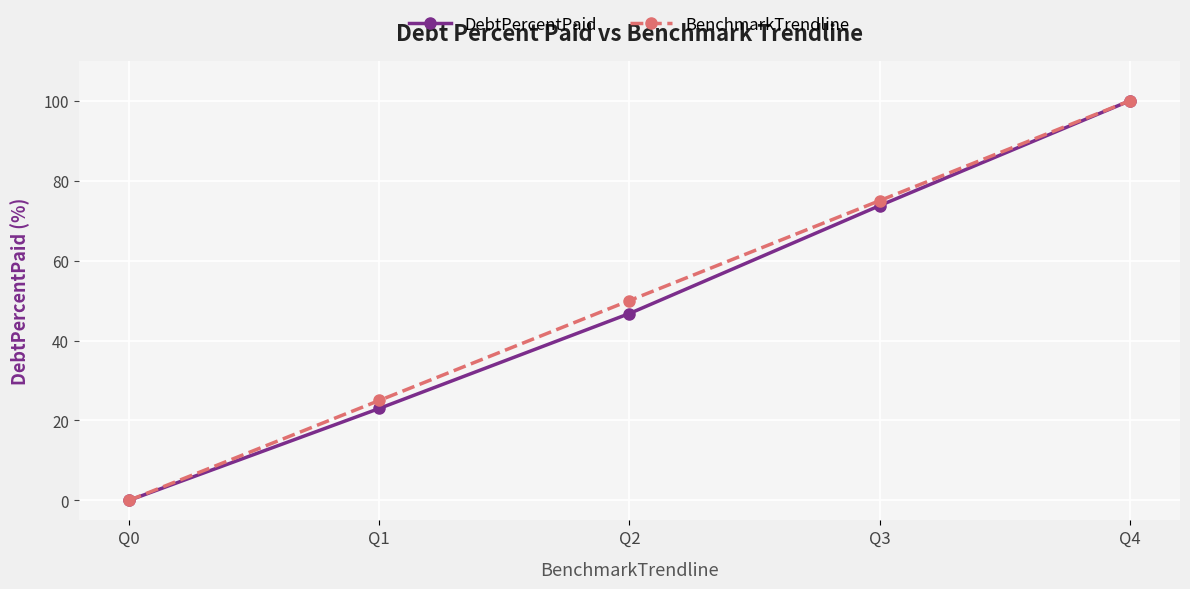

How many lines are shown in the chart?

2